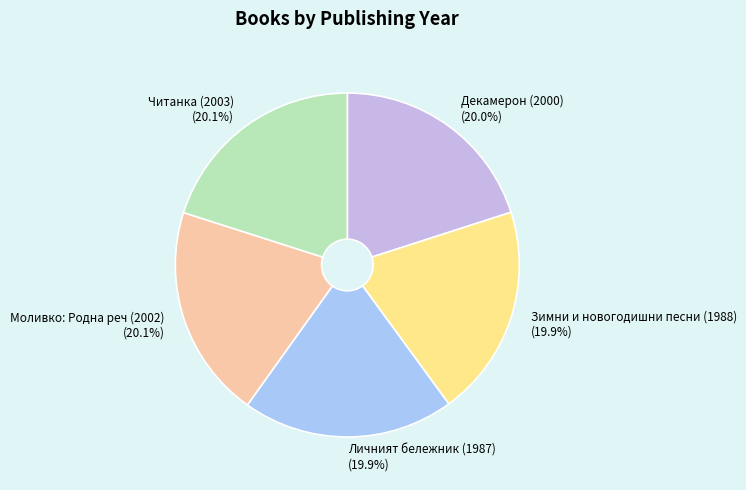

What percentage is the Моливко: Родна реч (2002) slice, to the nearest percent?

20%